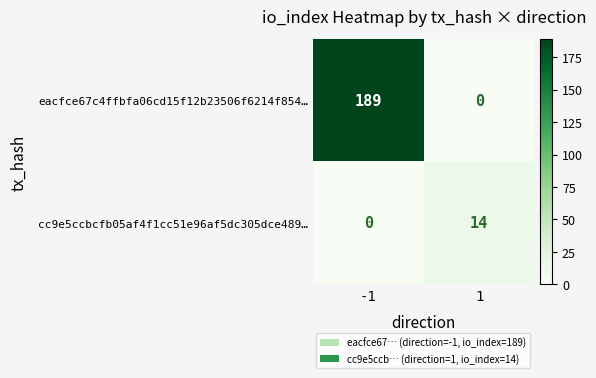

How many distinct data groups are displayed?

2